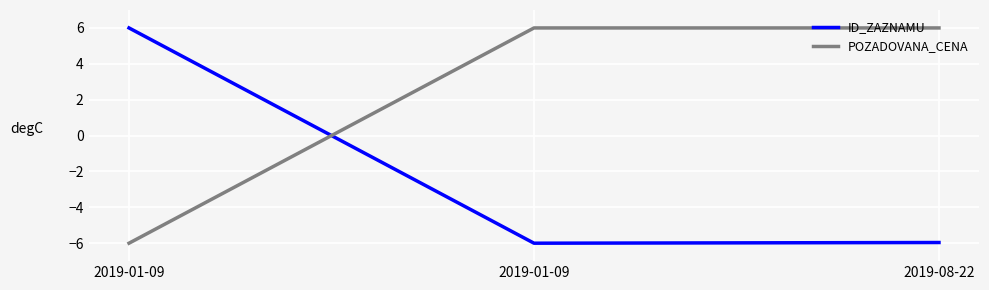

How many categories are shown in the chart?

3